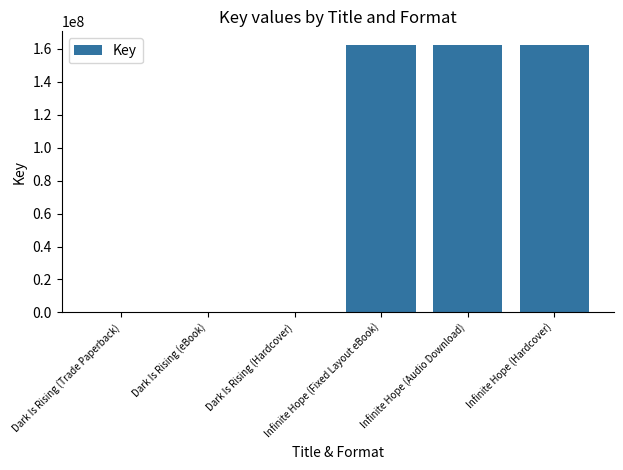

What is the sum of all values?

487320477